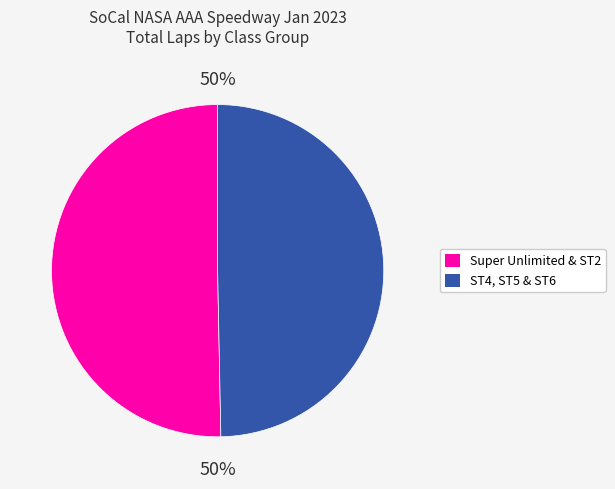

To the nearest percent, what is the average slice percentage?

50%